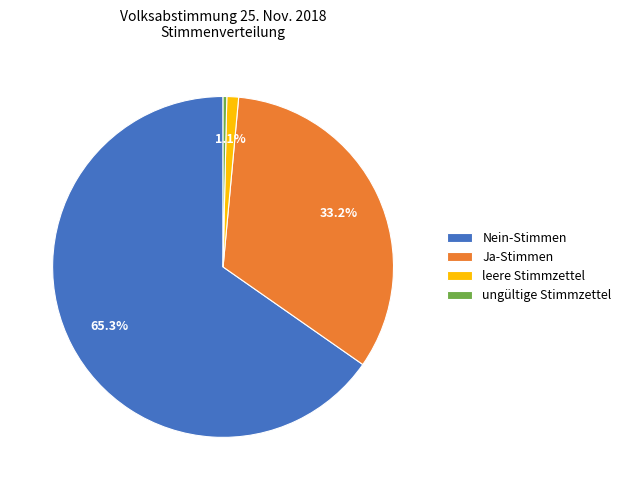

How many segments does this pie chart have?

4